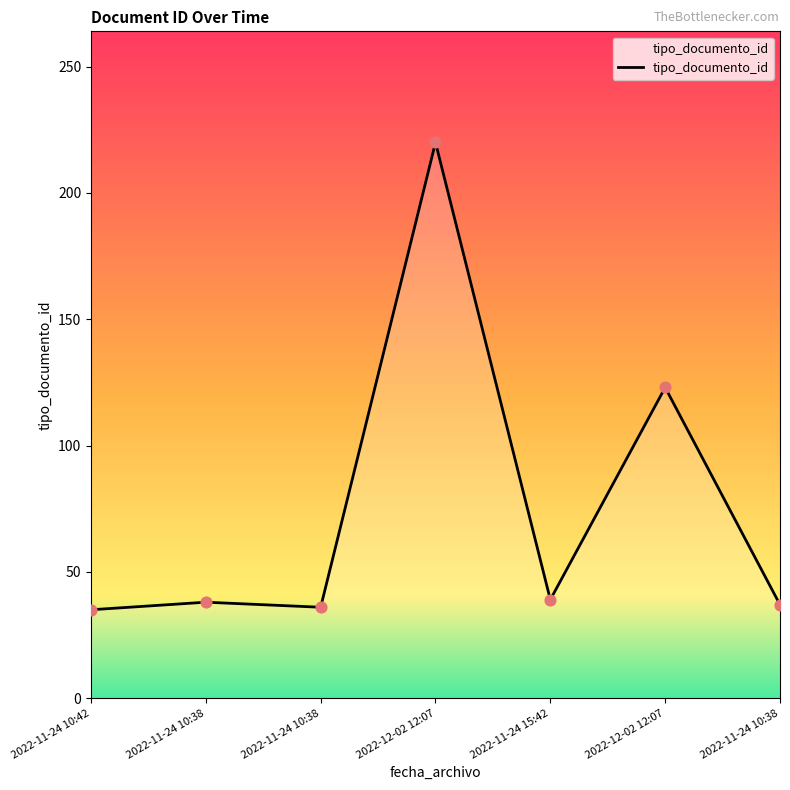

Which has a higher value, 2022-11-24 10:38 or 2022-12-02 12:07?

2022-12-02 12:07